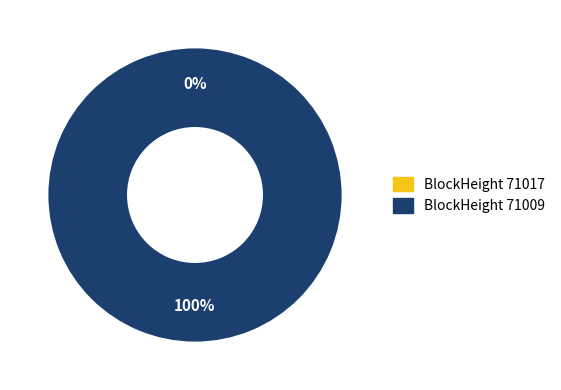

Which category has the smallest portion of the pie?

71017